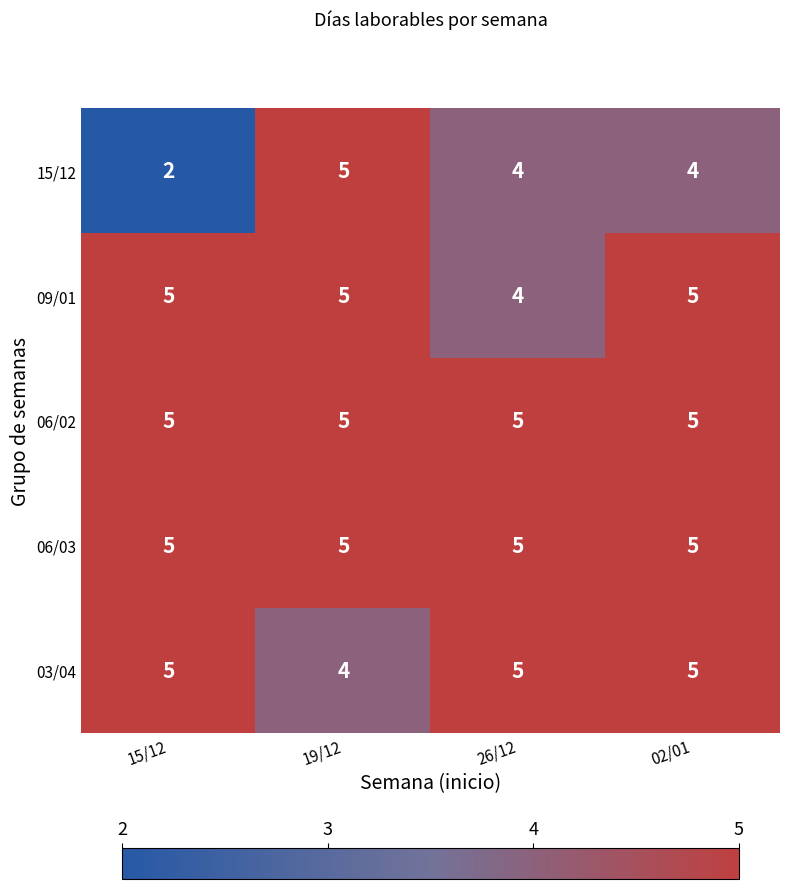

What is the sum of all 03/04 values?

19